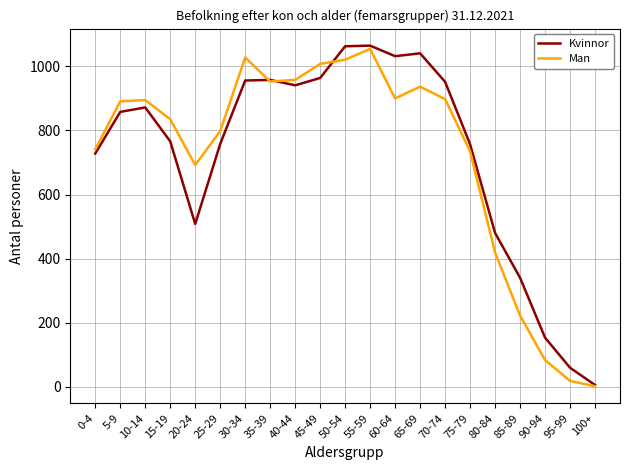

The value of Kvinnor at 50-54 is 1063. True or false?

True